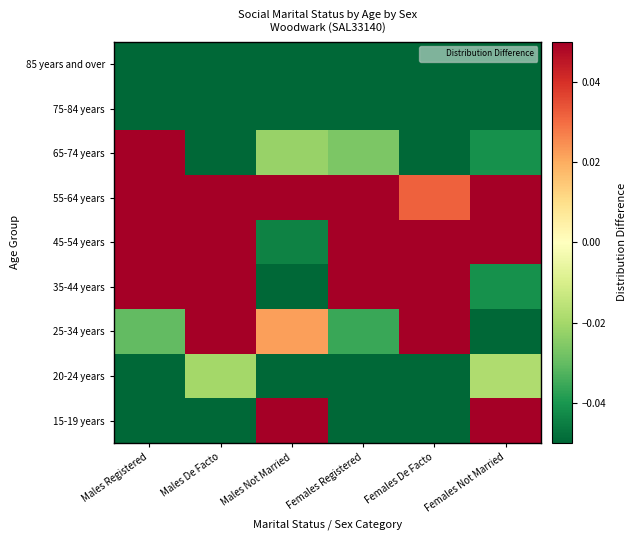

Rank the series at Females Not Married from lowest to highest value.

25-34 years, 75-84 years, 85 years and over, 35-44 years, 65-74 years, 20-24 years, 45-54 years, 15-19 years, 55-64 years